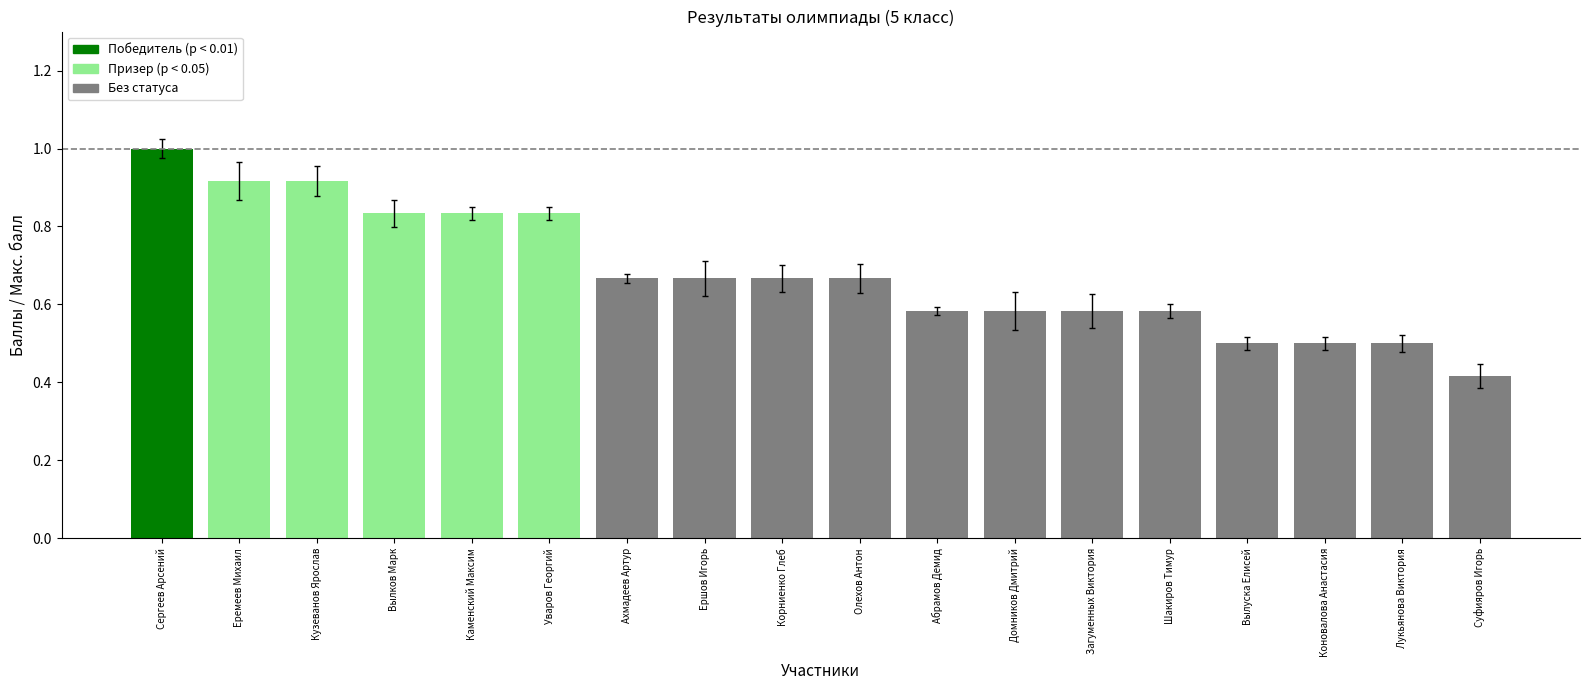

What is the change in value from Сергеев Арсений to Корниенко Глеб?

-0.3